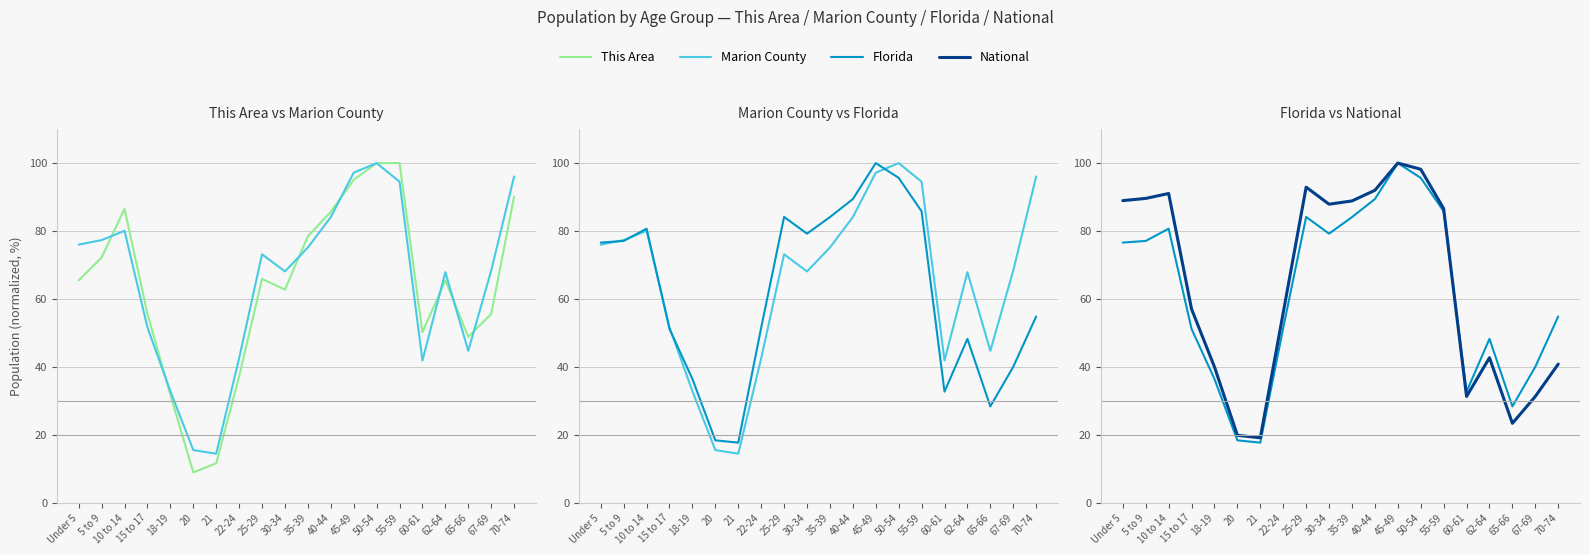

At which label is Marion County closest to 57?

15 to 17